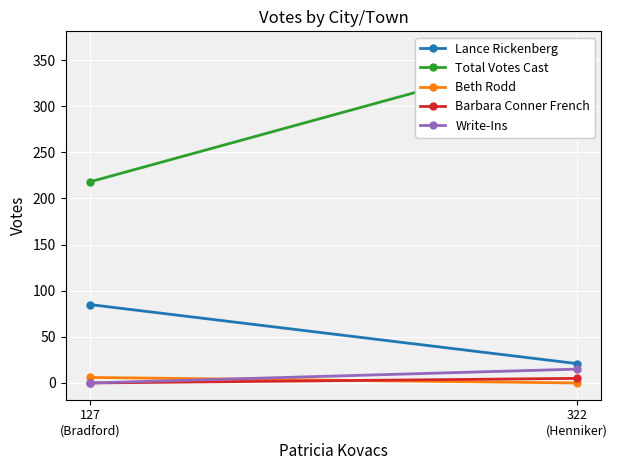

Reading right to left, extract all data points from this chart.

Lance Rickenberg: 21	85
Total Votes Cast: 363	218
Beth Rodd: 0	6
Barbara Conner French: 5	0
Write-Ins: 15	0